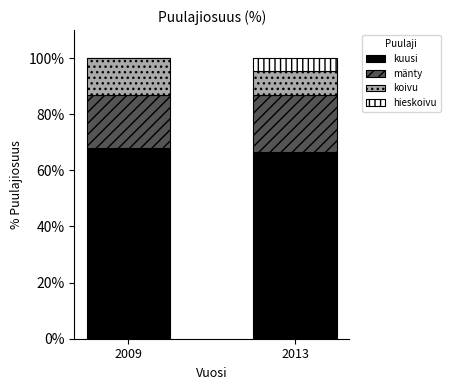

True or false: kuusi has a value of 66.7 at 2013.

True